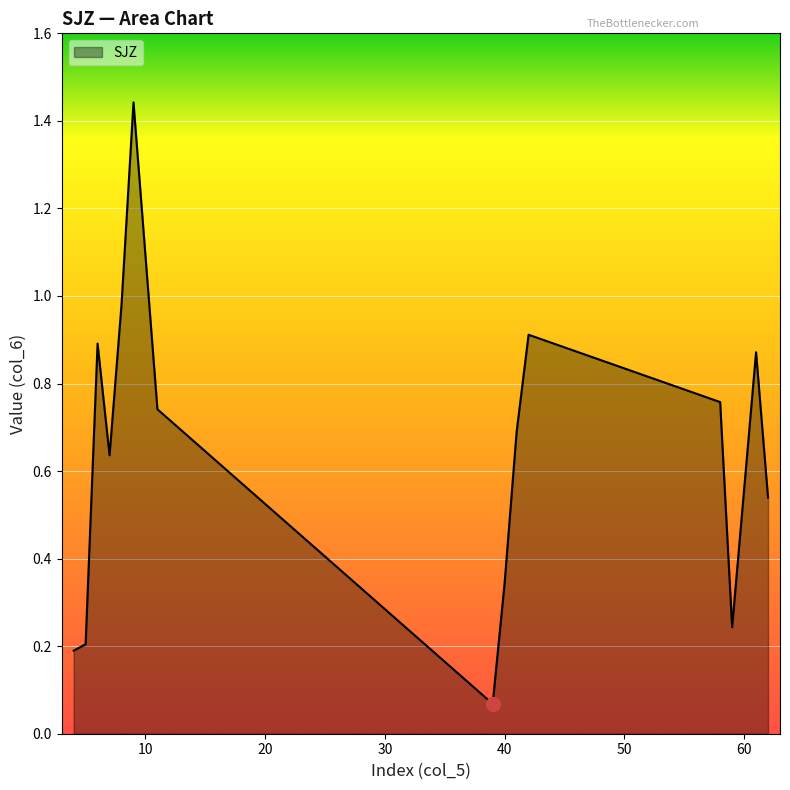

What is the value of the 11th point from the left?

0.9